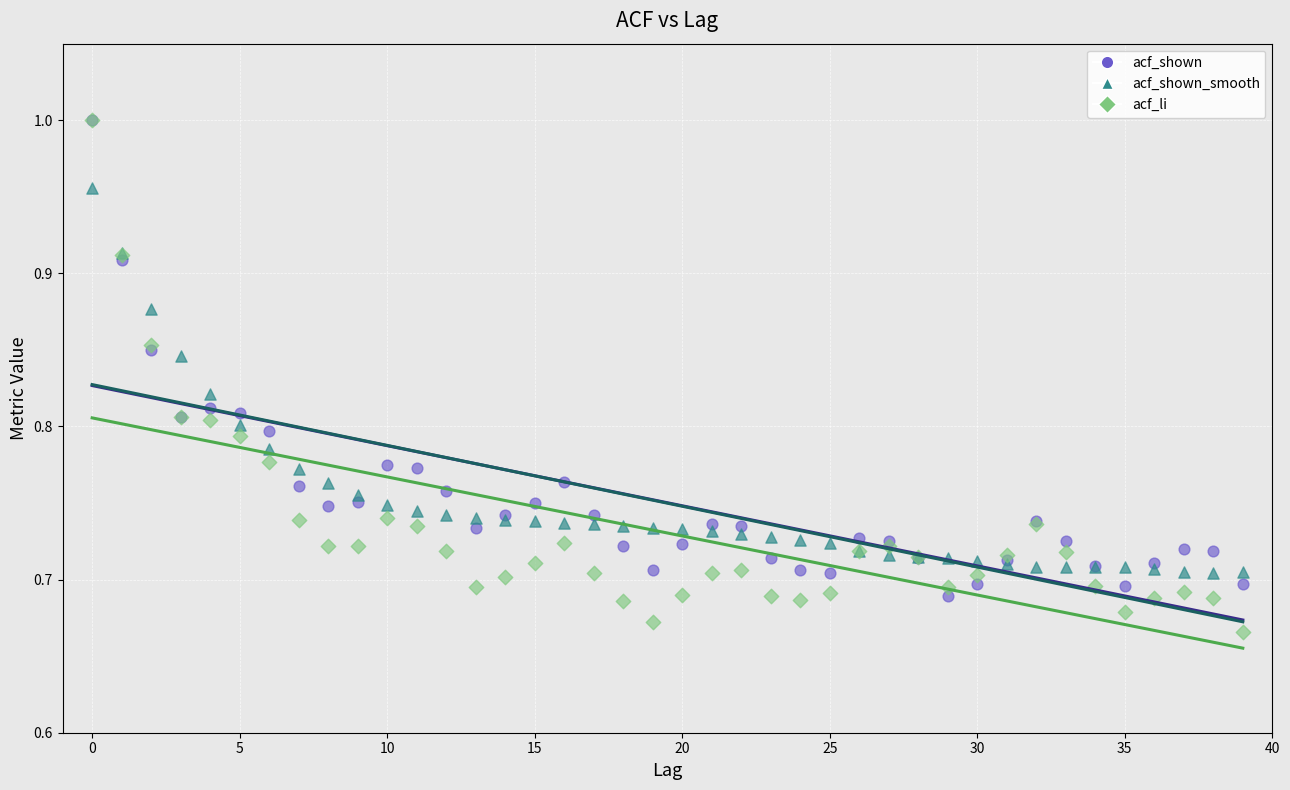

Which series has the widest spread of Y values?

acf_li